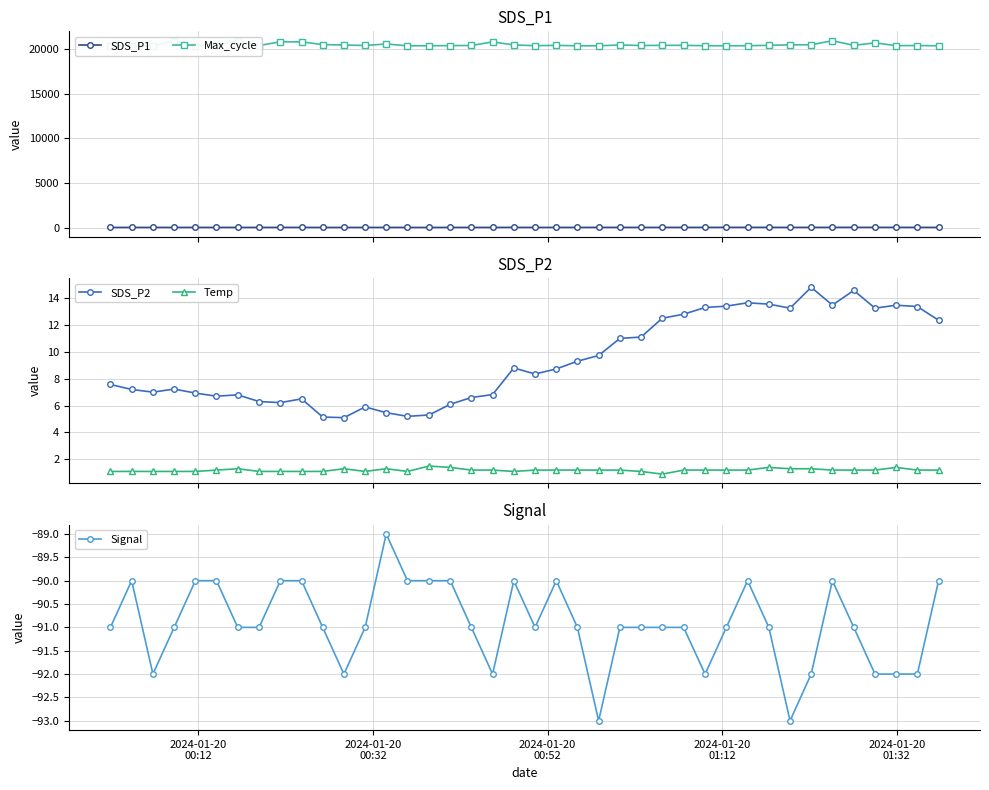

True or false: SDS_P1 has more than 0 interior local peaks.

True